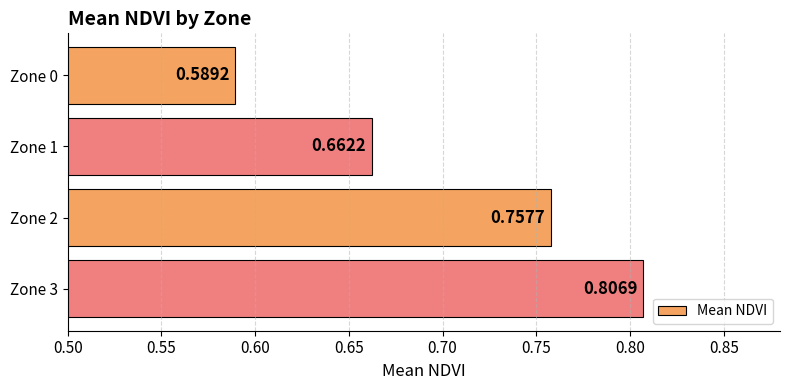

List the labels in order of value, smallest first.

Zone 0, Zone 1, Zone 2, Zone 3